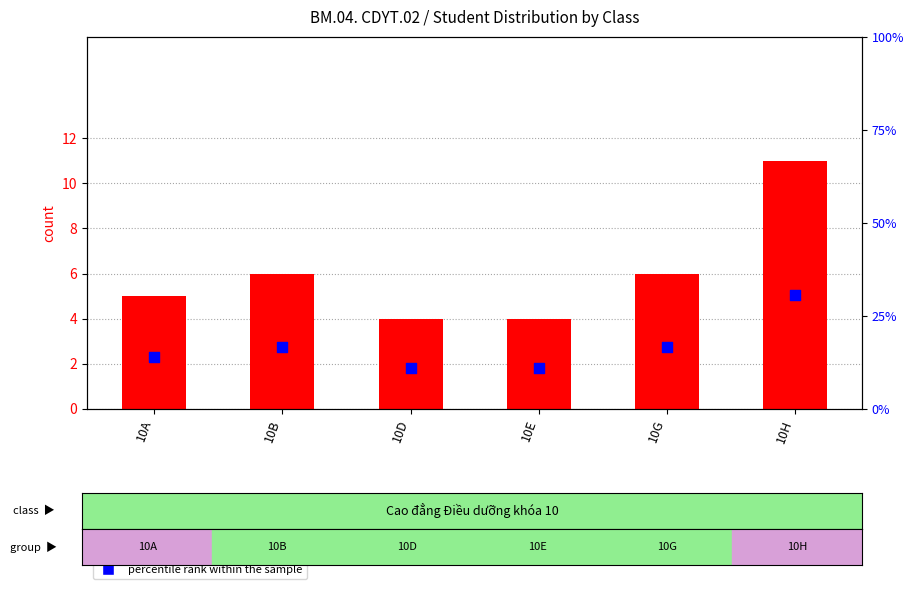

Which series contains the lowest Y value?

count